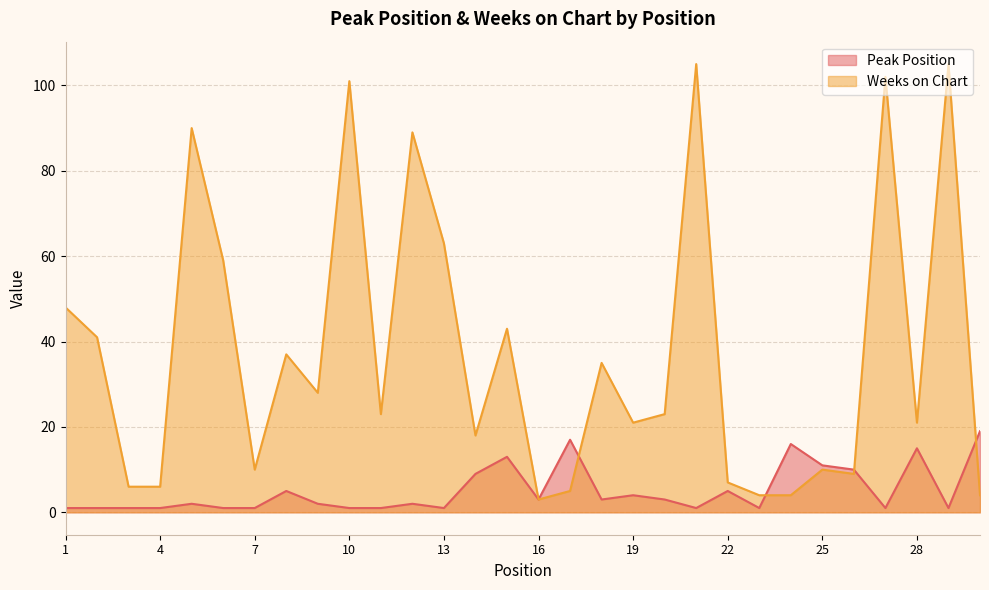

What is the difference between the Peak Position values at 5 and 25?

9